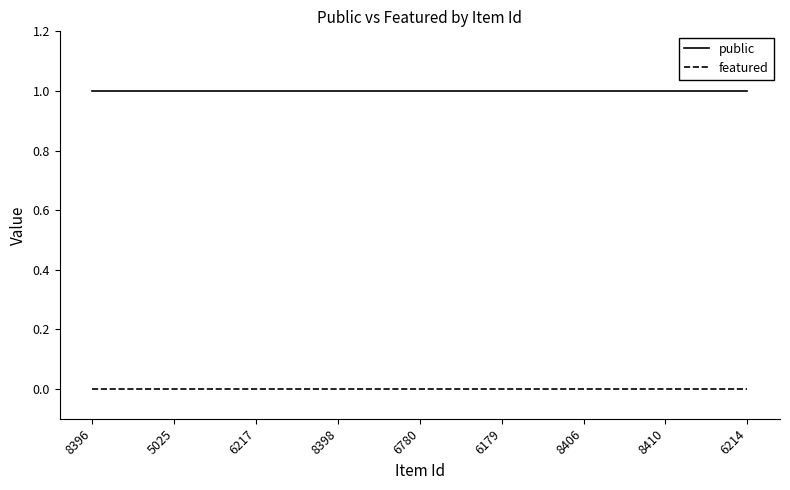

What are all the series names shown in the legend?

public, featured